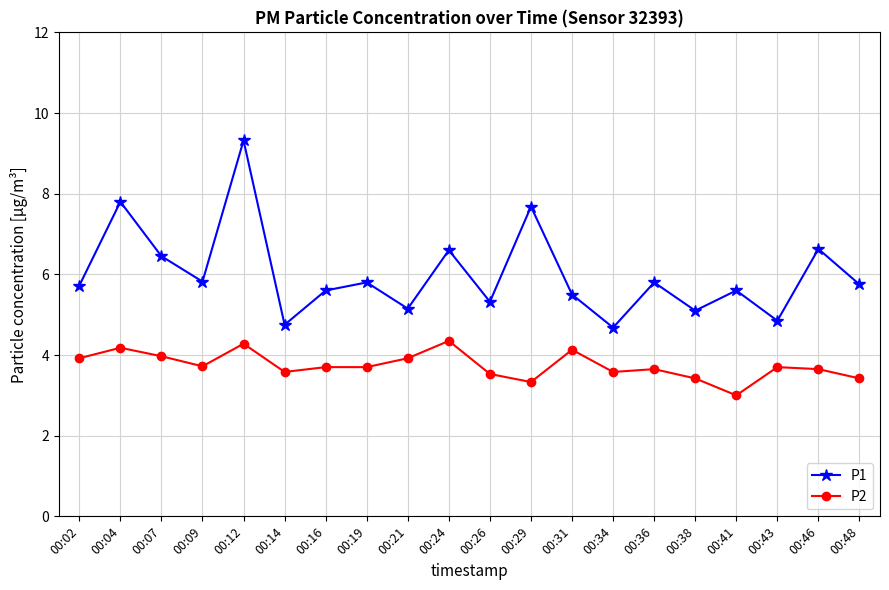

What is the difference between the maximum and minimum values in the P1 series?

4.6